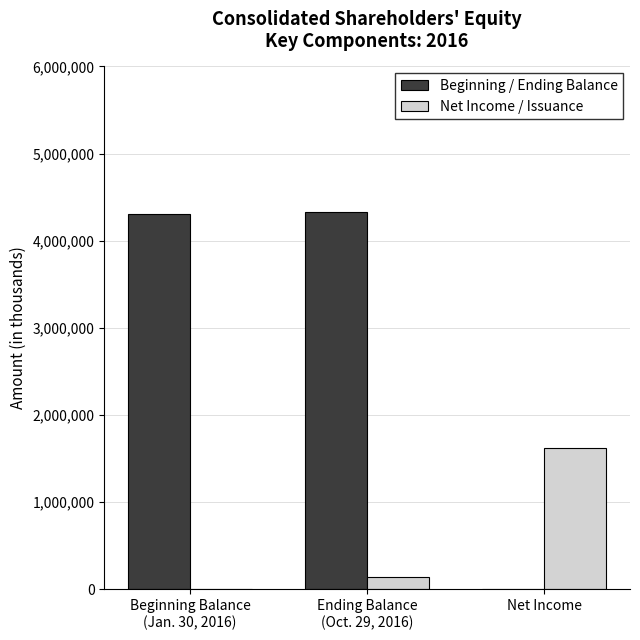

The value of Beginning / Ending Balance at Net Income is 0. True or false?

True